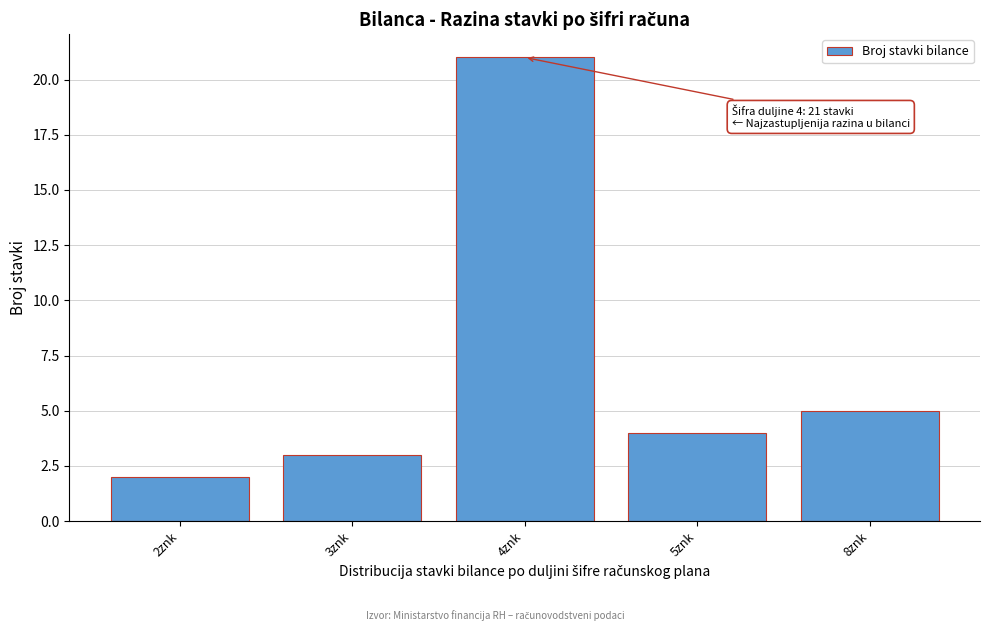

Reading left to right, transcribe all the data shown in this chart.

2znk=2	3znk=3	4znk=21	5znk=4	8znk=5